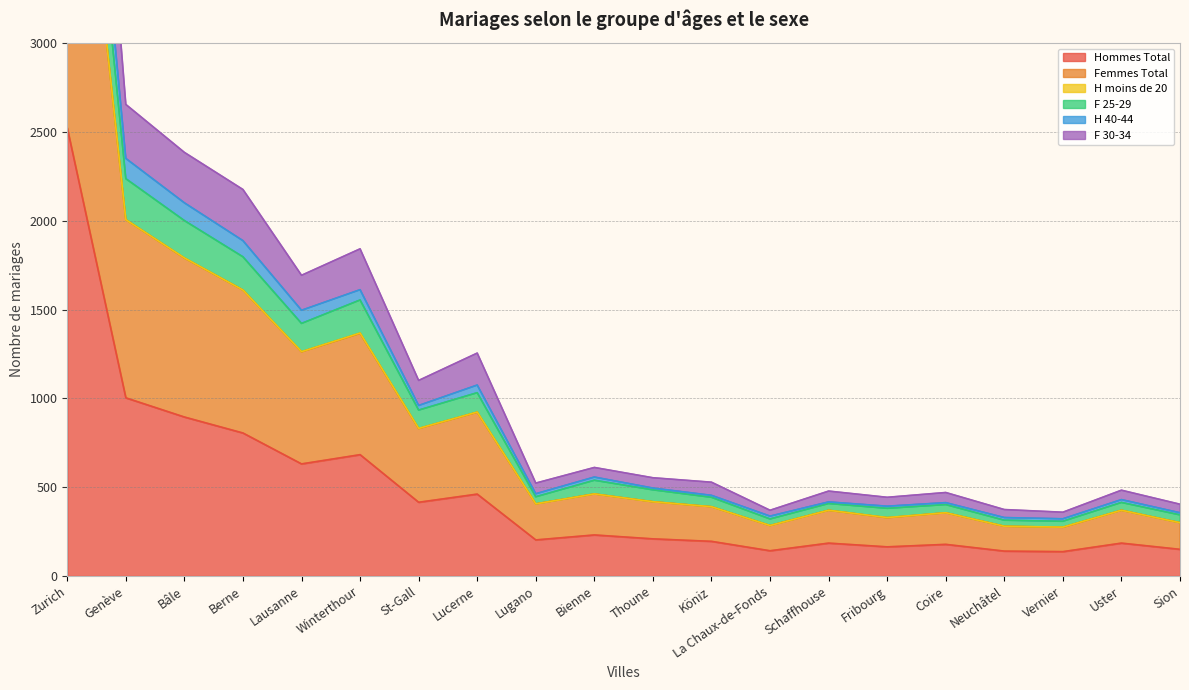

Reading left to right, extract all data points from this chart.

Hommes Total: Zurich=2523	Genève=1003	Bâle=895	Berne=805	Lausanne=631	Winterthour=683	St-Gall=415	Lucerne=461	Lugano=203	Bienne=231	Thoune=209	Köniz=195	La Chaux-de-Fonds=142	Schaffhouse=185	Fribourg=164	Coire=178	Neuchâtel=140	Vernier=137	Uster=185	Sion=150
Femmes Total: Zurich=5046	Genève=2006	Bâle=1790	Berne=1610	Lausanne=1262	Winterthour=1366	St-Gall=830	Lucerne=922	Lugano=406	Bienne=462	Thoune=418	Köniz=390	La Chaux-de-Fonds=284	Schaffhouse=370	Fribourg=328	Coire=356	Neuchâtel=280	Vernier=274	Uster=370	Sion=300
F 25-29: Zurich=5540	Genève=2237	Bâle=2001	Berne=1797	Lausanne=1422	Winterthour=1554	St-Gall=934	Lucerne=1032	Lugano=446	Bienne=539	Thoune=485	Köniz=443	La Chaux-de-Fonds=321	Schaffhouse=408	Fribourg=381	Coire=402	Neuchâtel=314	Vernier=308	Uster=414	Sion=344
H 40-44: Zurich=5048	Genève=2006	Bâle=1791	Berne=1610	Lausanne=1263	Winterthour=1368	St-Gall=831	Lucerne=923	Lugano=406	Bienne=462	Thoune=418	Köniz=390	La Chaux-de-Fonds=284	Schaffhouse=370	Fribourg=329	Coire=356	Neuchâtel=280	Vernier=275	Uster=370	Sion=300
F 30-34: Zurich=6756	Genève=2655	Bâle=2385	Berne=2176	Lausanne=1693	Winterthour=1842	St-Gall=1101	Lucerne=1255	Lugano=523	Bienne=611	Thoune=553	Köniz=528	La Chaux-de-Fonds=370	Schaffhouse=478	Fribourg=443	Coire=470	Neuchâtel=374	Vernier=359	Uster=483	Sion=404